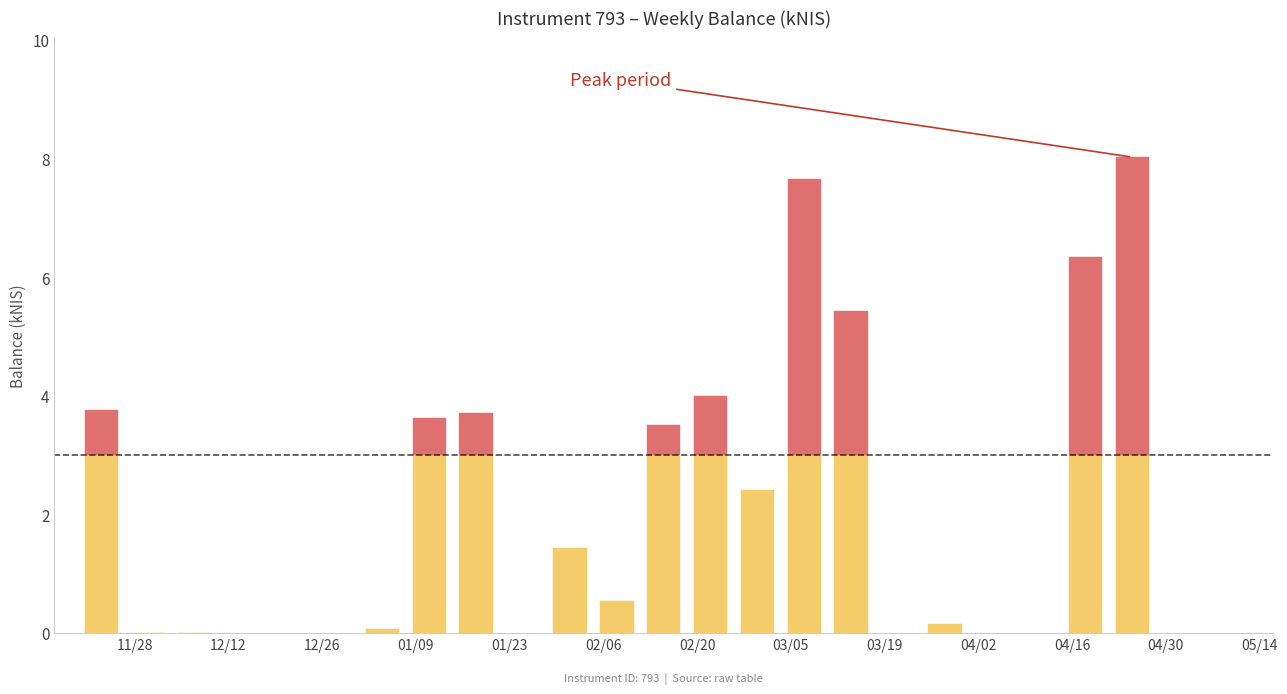

How many bars are there in total?

24